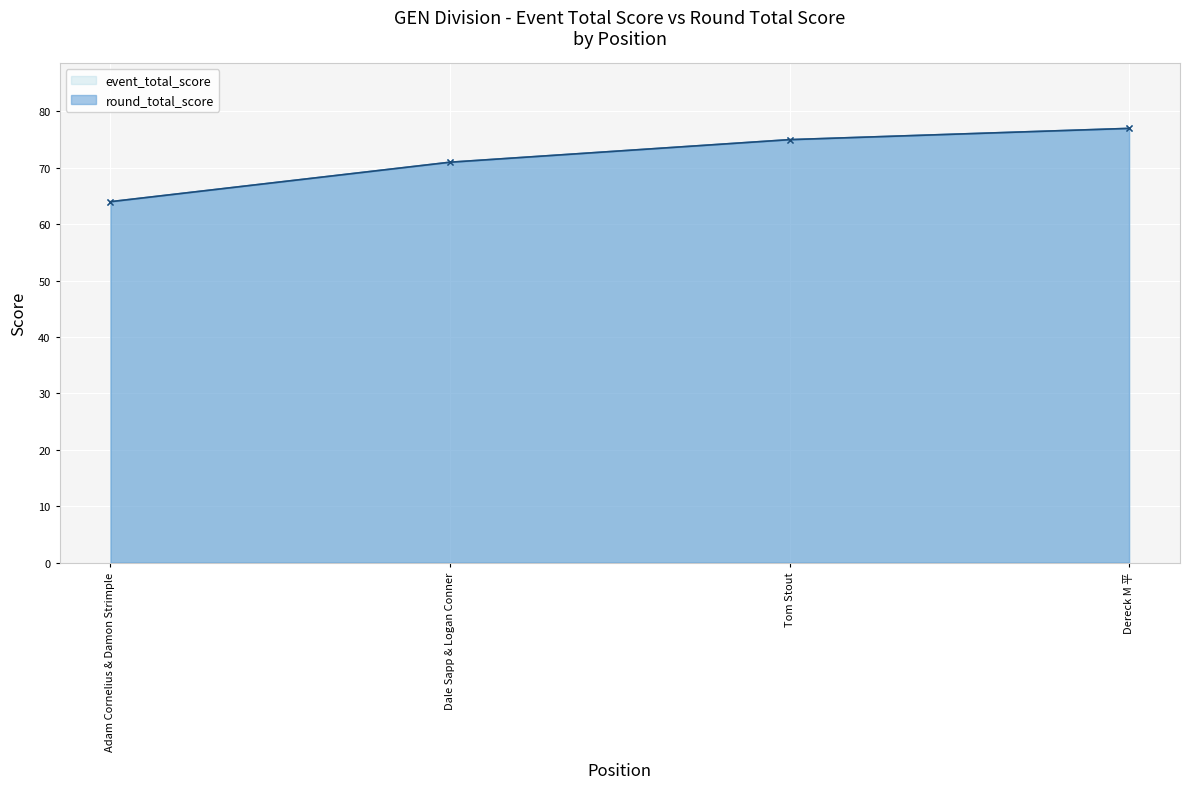

How many values in the event_total_score series are below 75?

2